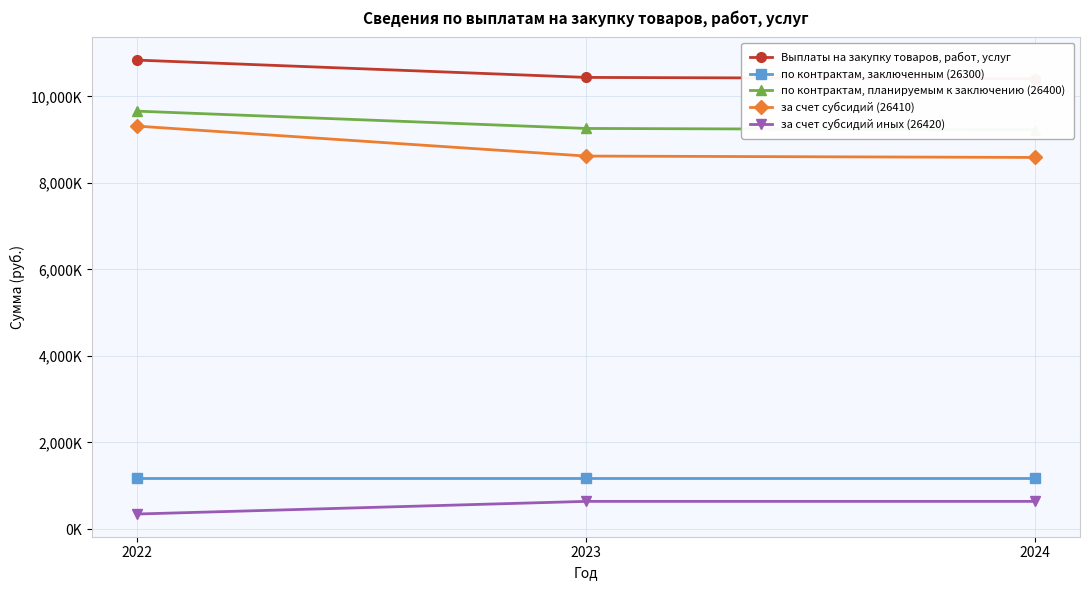

What is the value of the по контрактам, планируемым к заключению (26400) point at the 3rd from the left?

9229106.0